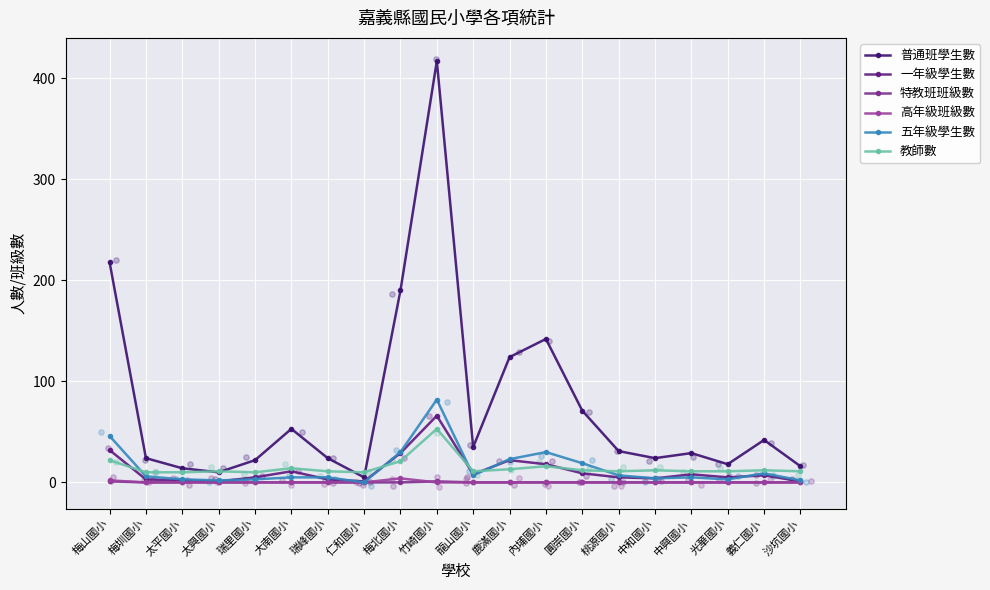

Which series has the largest total across all categories?

普通班學生數